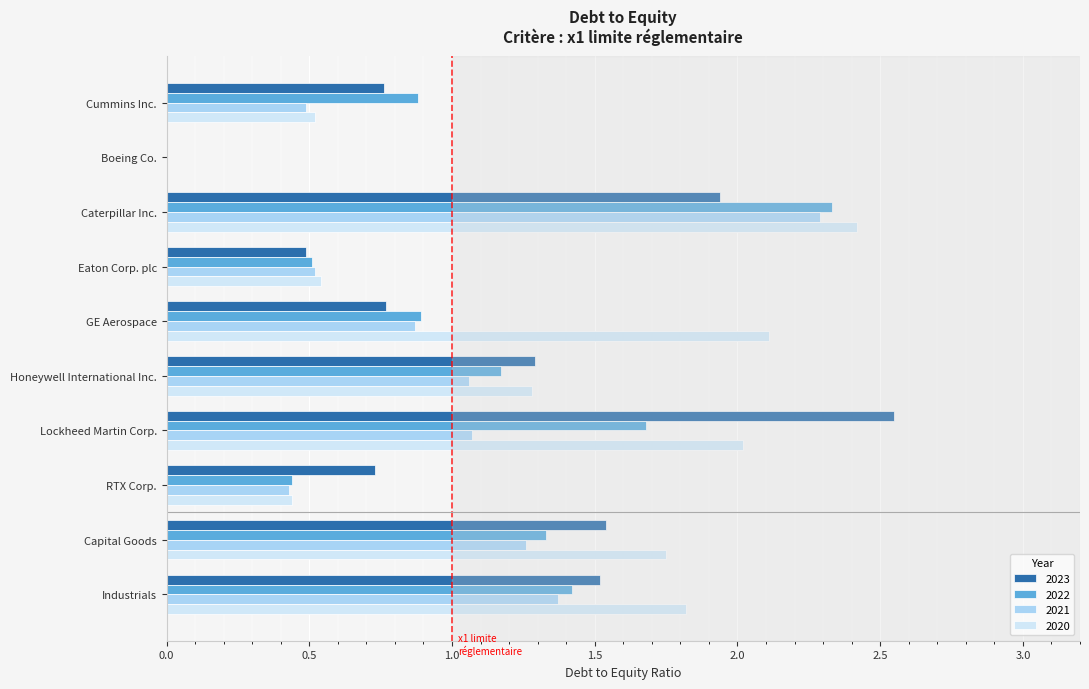

How many categories are shown in the chart?

10